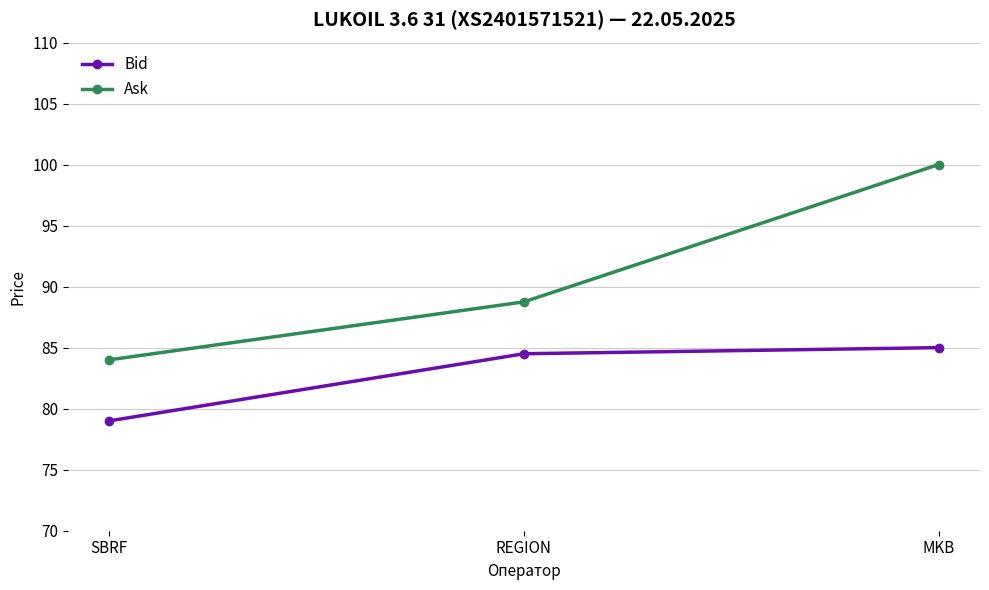

The Bid series shows 49.3 at SBRF. True or false?

False